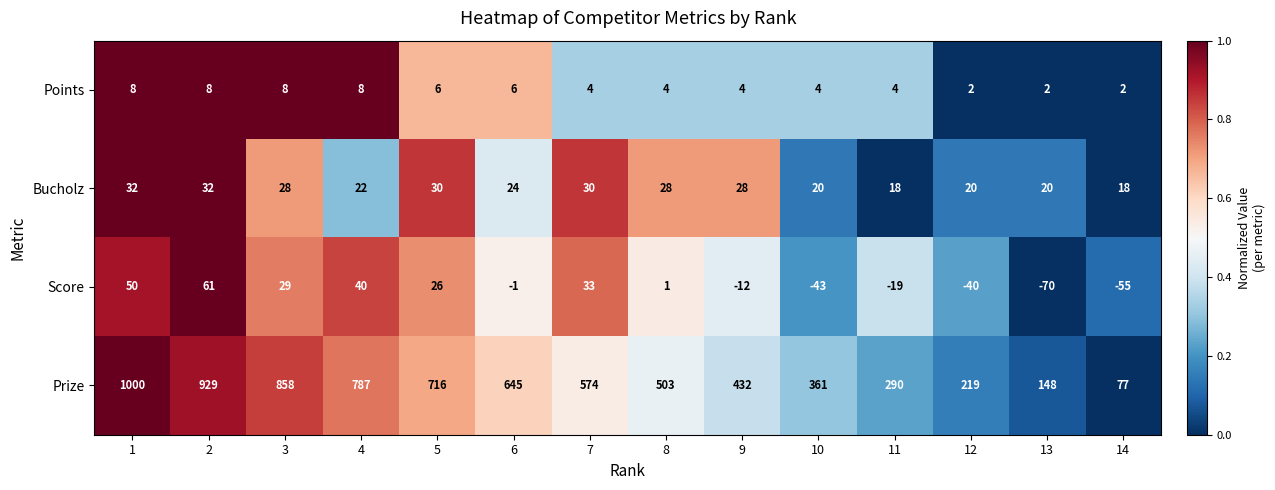

What is the greatest value displayed?

1000